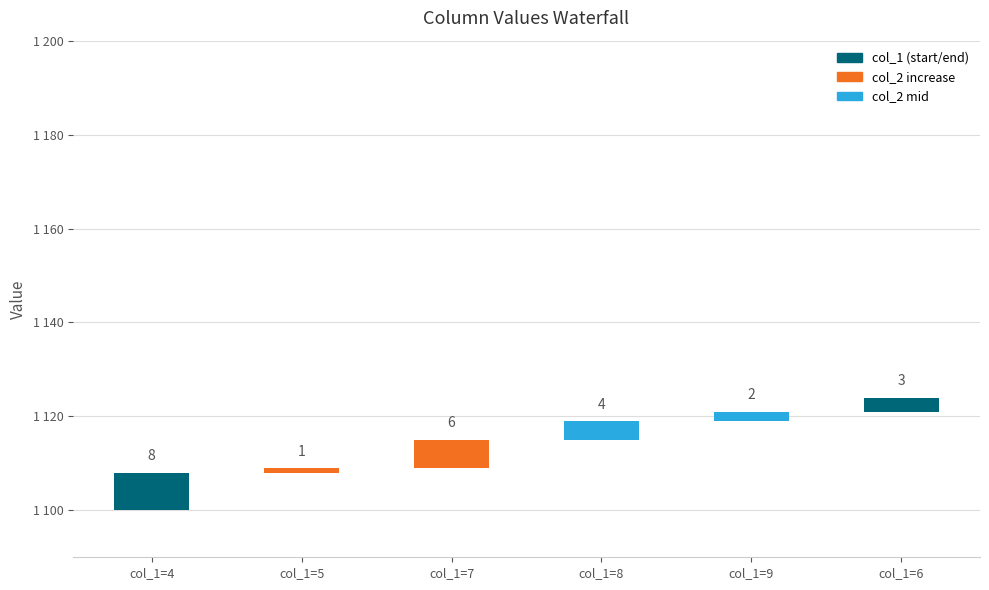

What is the sum of all values?

24